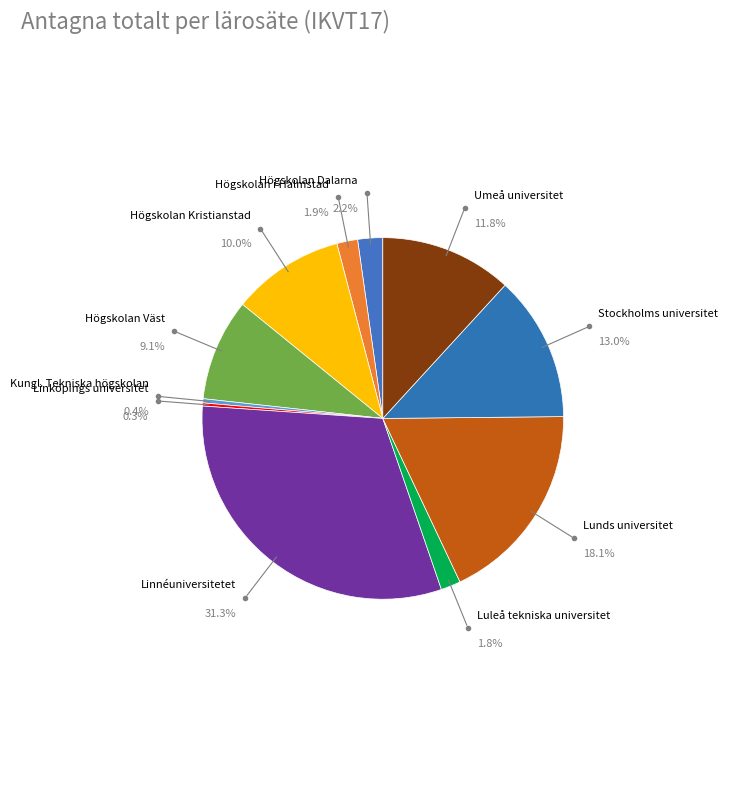

True or false: Linnéuniversitetet accounts for 31% of the total.

True